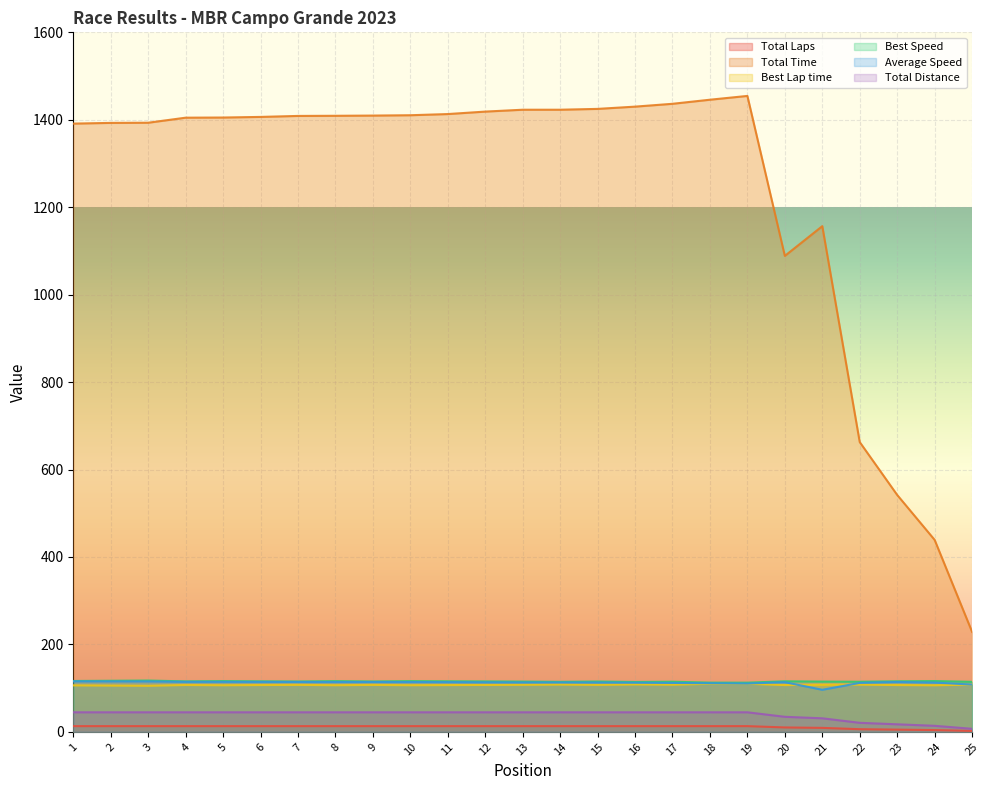

Which series has the largest total across all categories?

Total Time